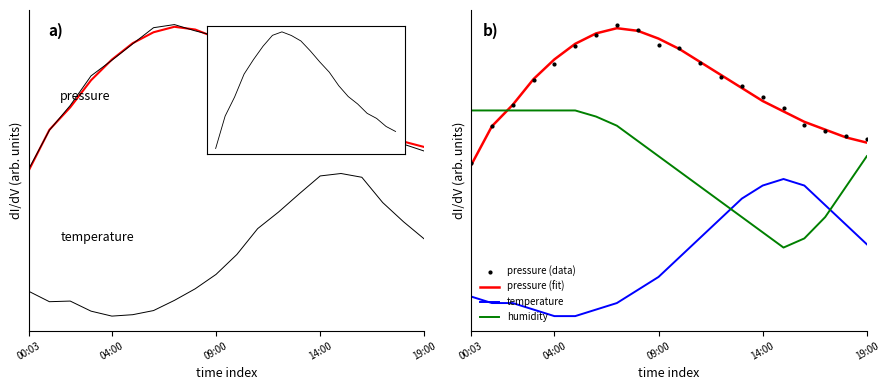

What is the total value across all series at 19:00?

3.3